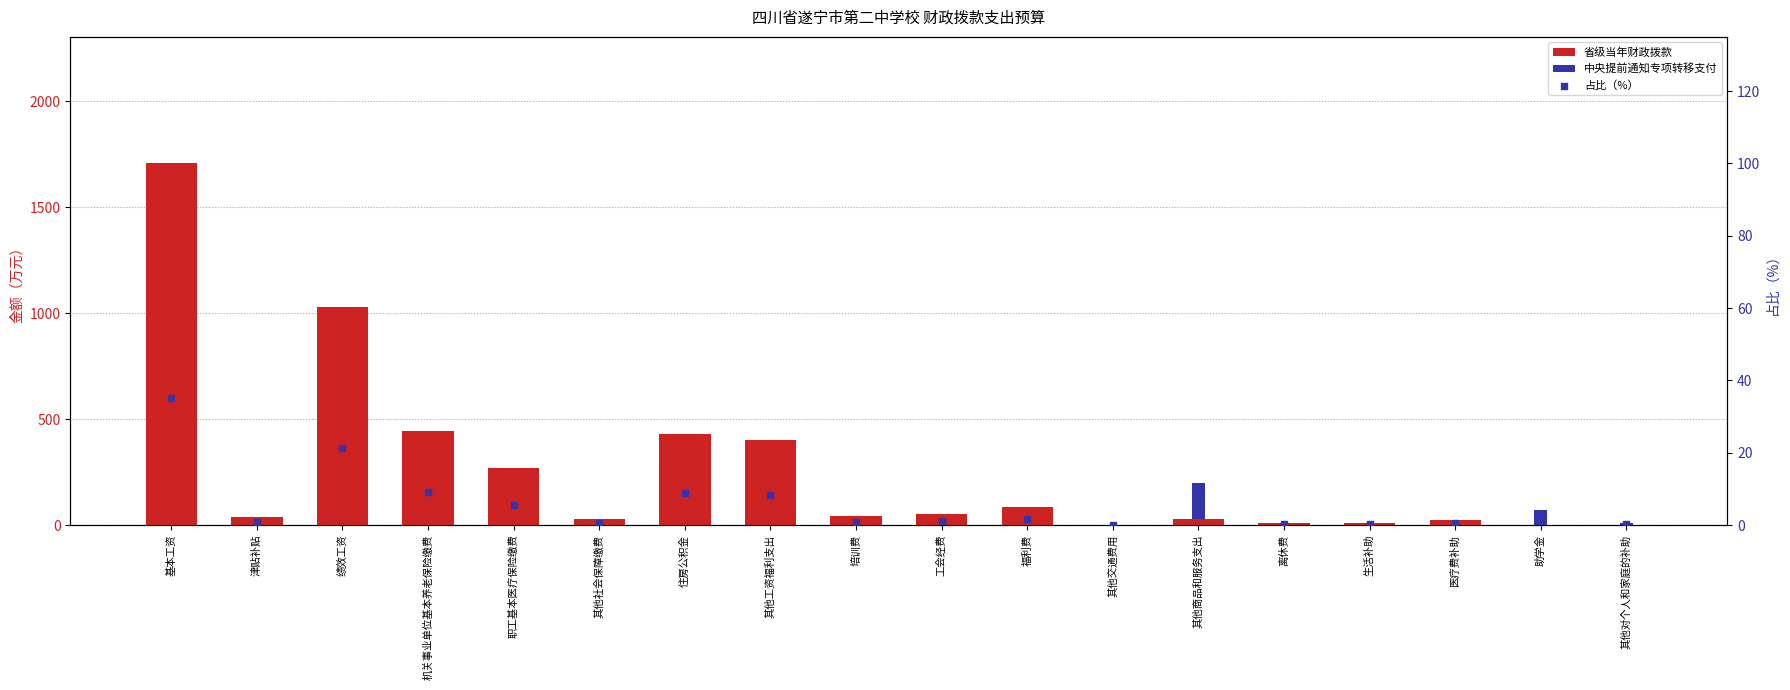

What is the total value across all series at 其他商品和服务支出?

202.8